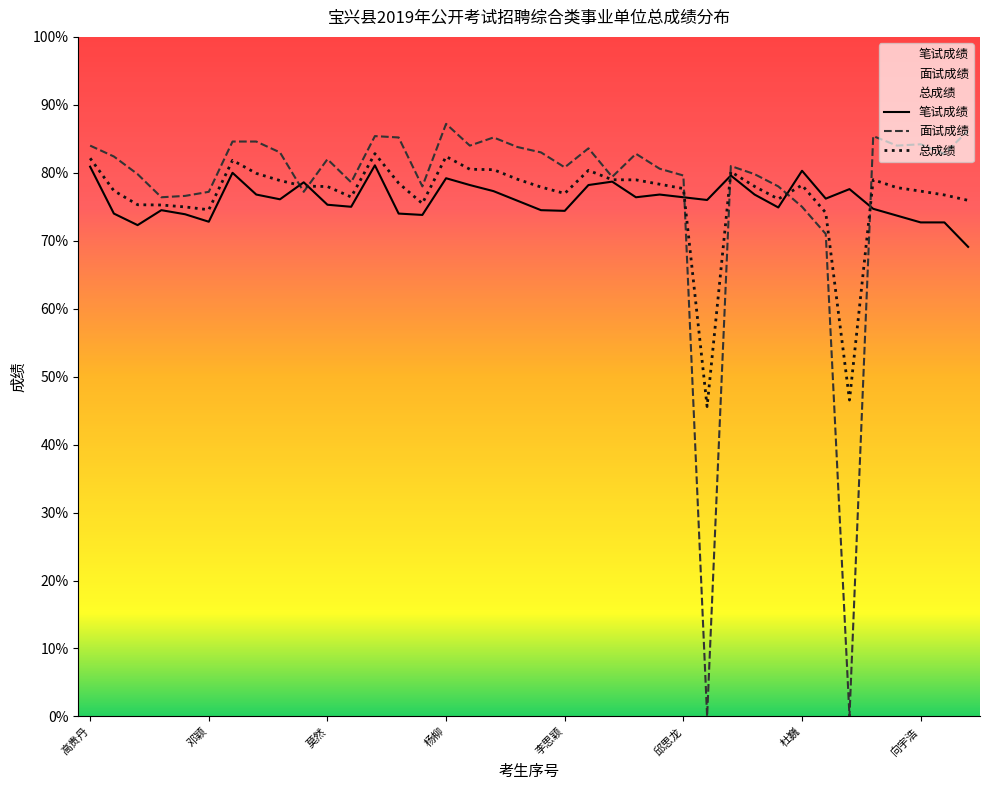

Does the chart have visible grid lines?

No